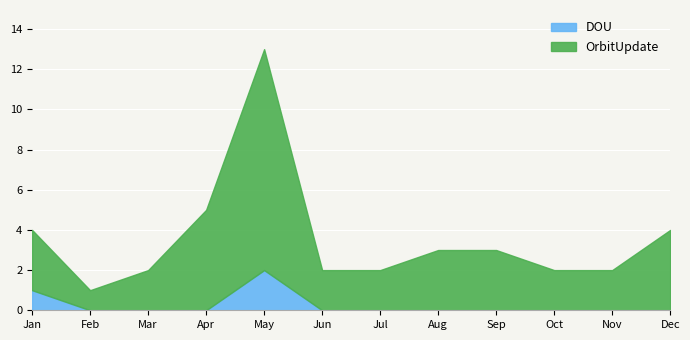

Where is DOU nearest to the value 1?

Jan